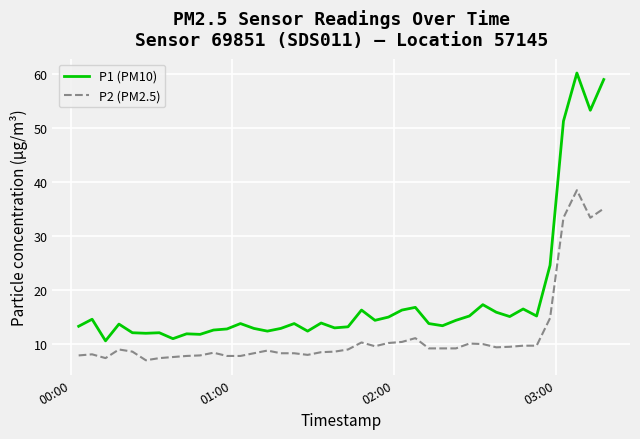

Rank the series by their average value, from highest to lowest.

P1 (PM10), P2 (PM2.5)